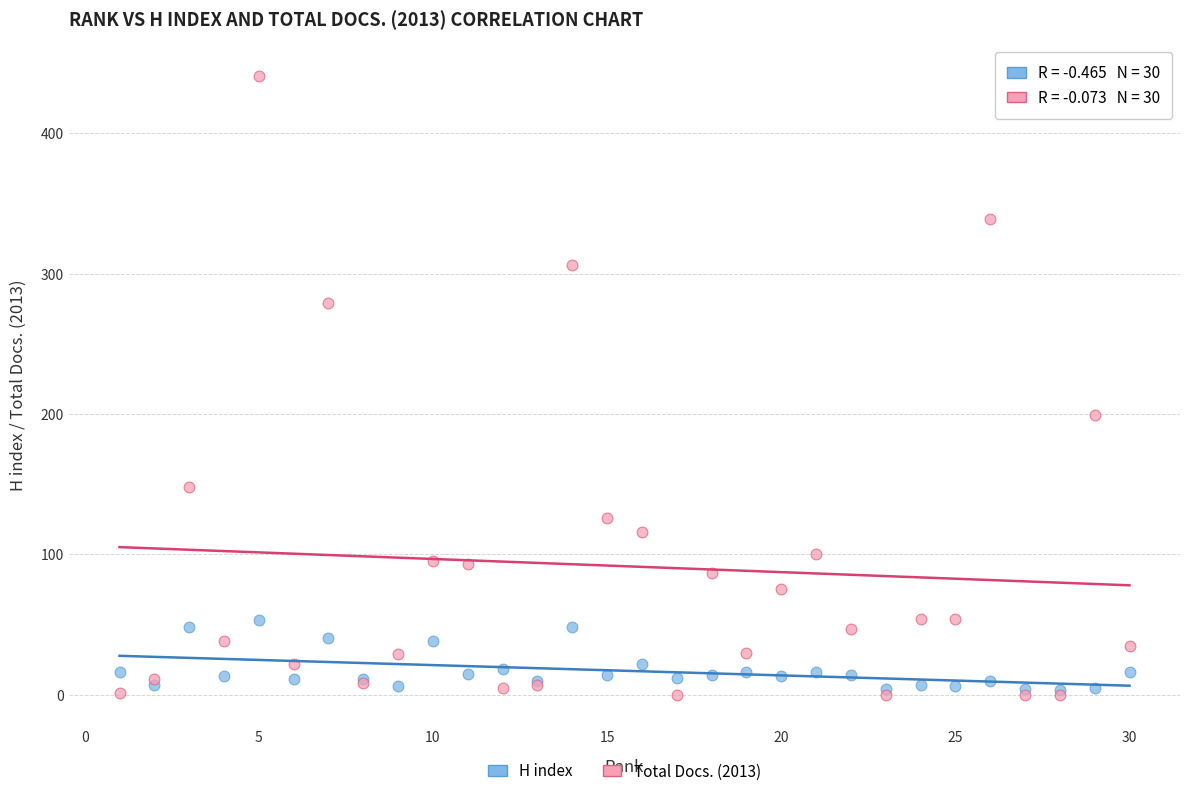

What are all the series names shown in the legend?

H index, Total Docs. (2013)